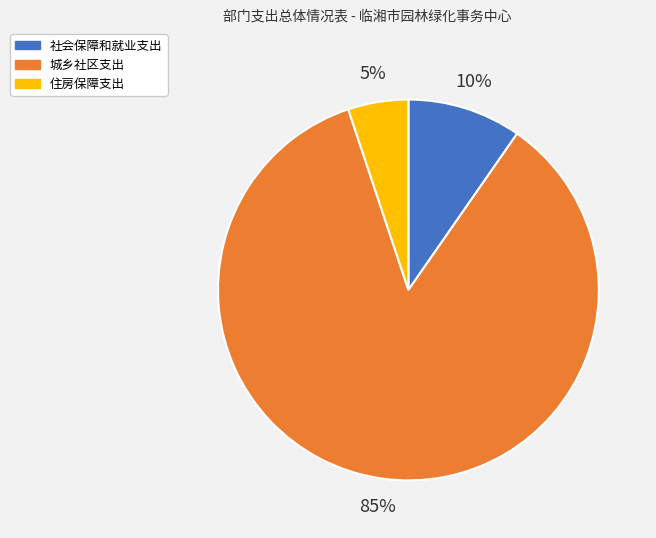

Is it true that 住房保障支出 is 19% of the pie?

False